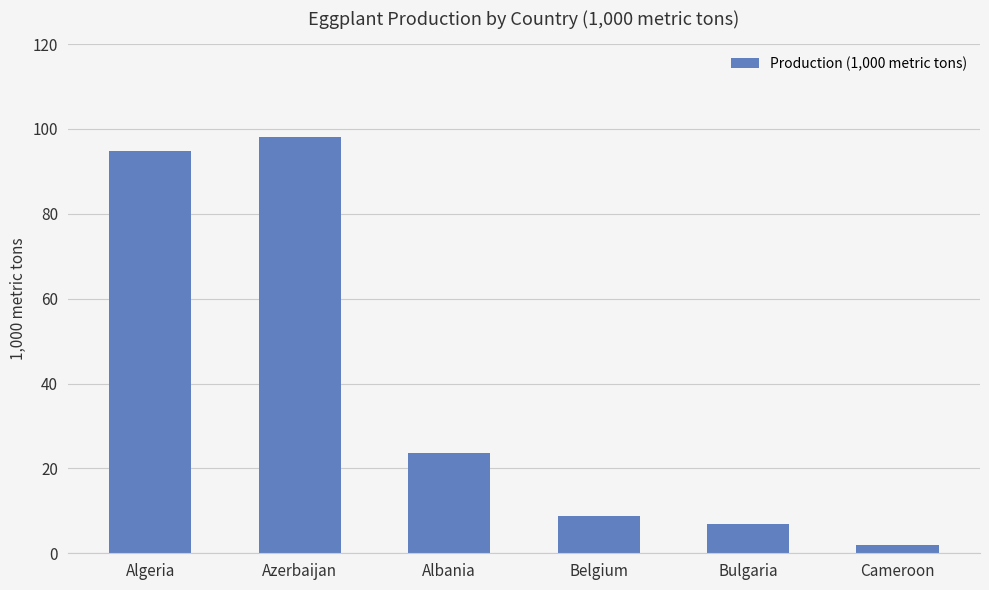

Reading left to right, transcribe all the data shown in this chart.

94.8	98.1	23.7	8.8	6.8	1.9